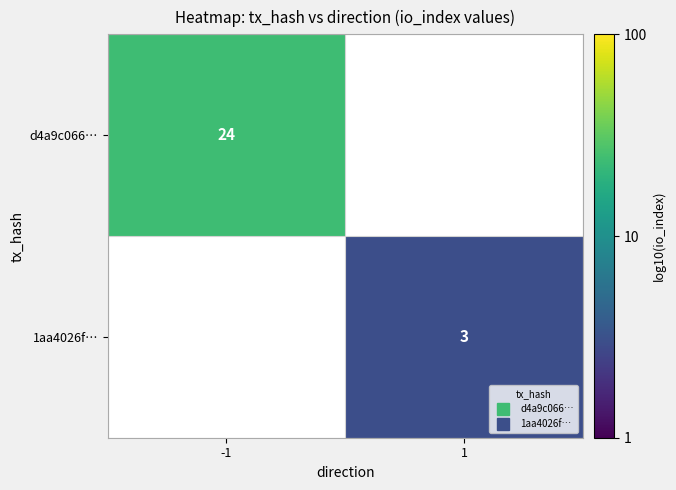

At which category does the chart reach its peak across all series?

-1